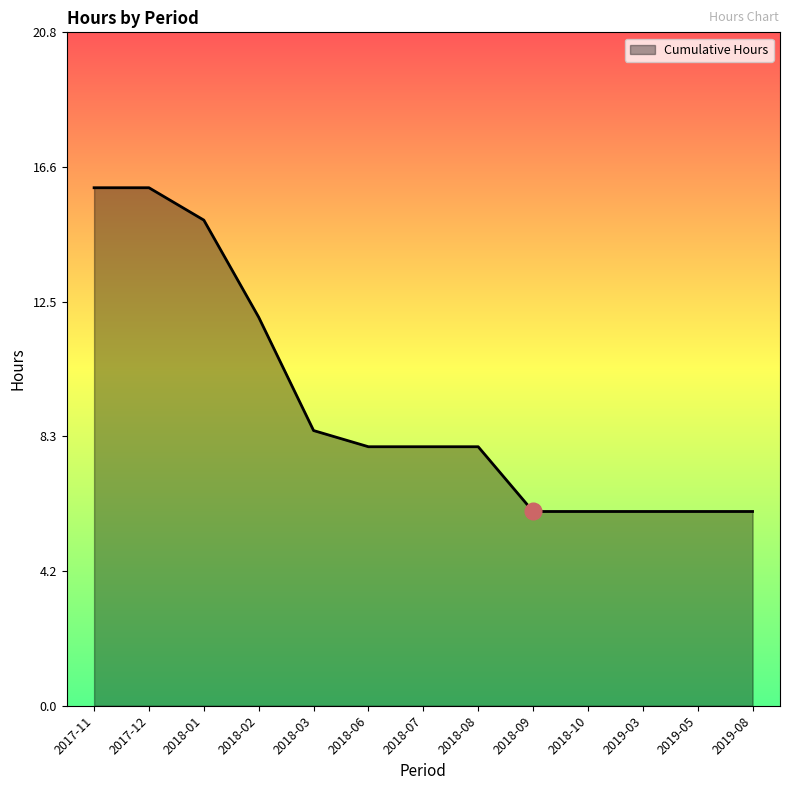

Reading left to right, transcribe all the data shown in this chart.

16.0	16.0	15.0	12.0	8.5	8.0	8.0	8.0	6.0	6.0	6.0	6.0	6.0